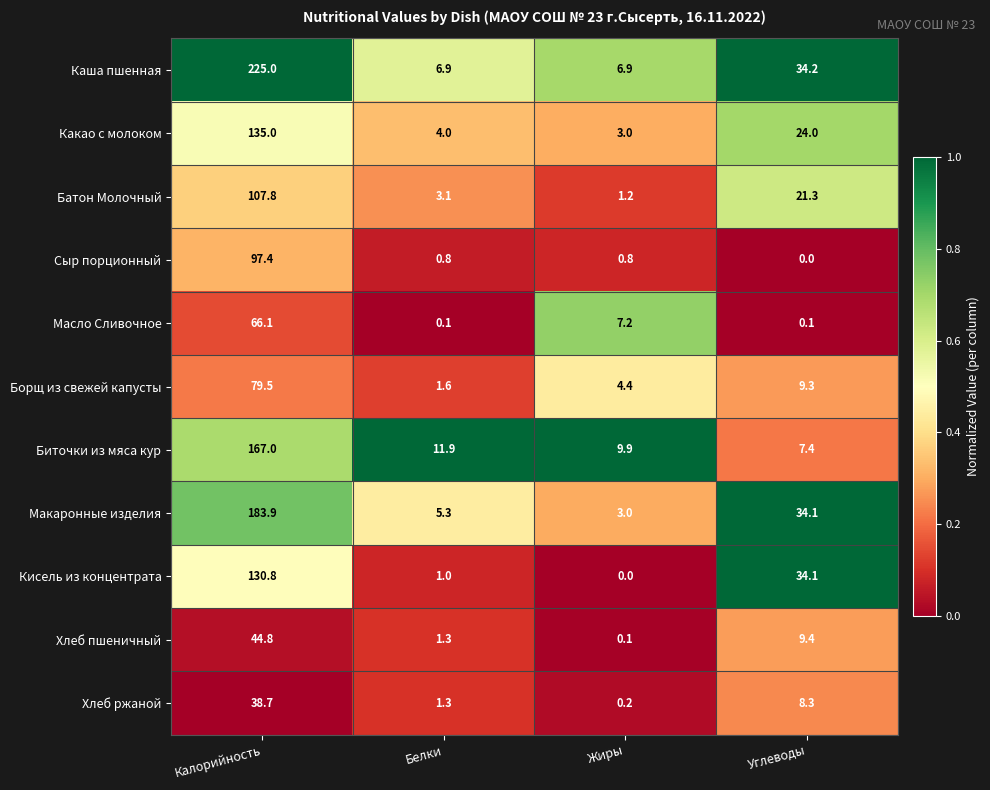

What is the difference between the highest and lowest values at Жиры?

9.9